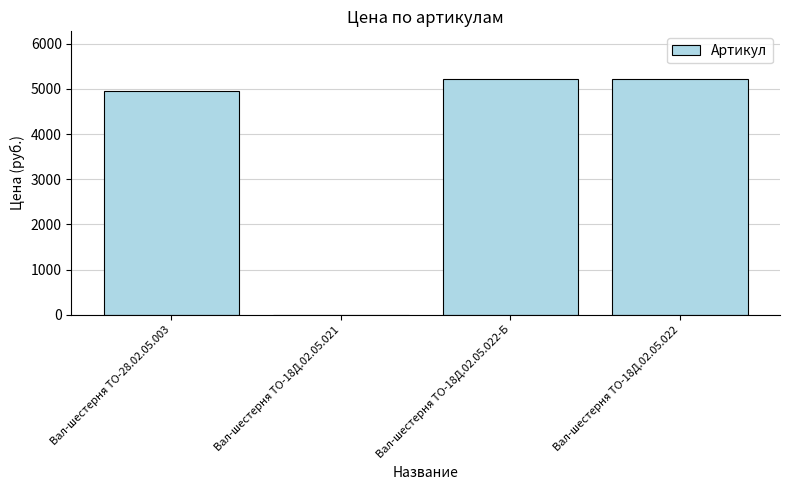

Where is the data nearest to the value 2613?

Вал-шестерня ТО-28.02.05.003